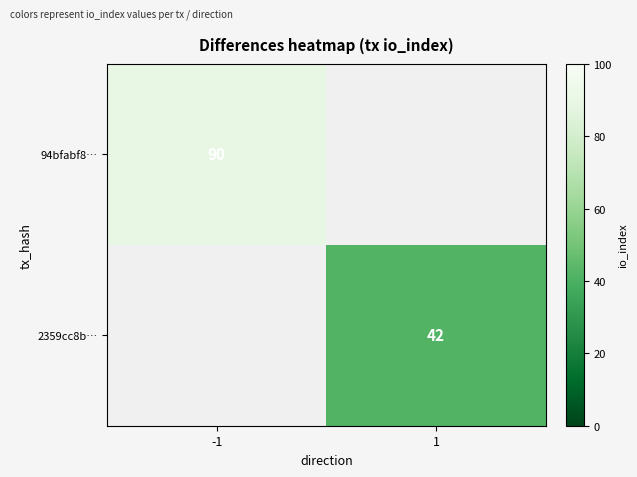

Which has a higher value, 1 or -1?

-1